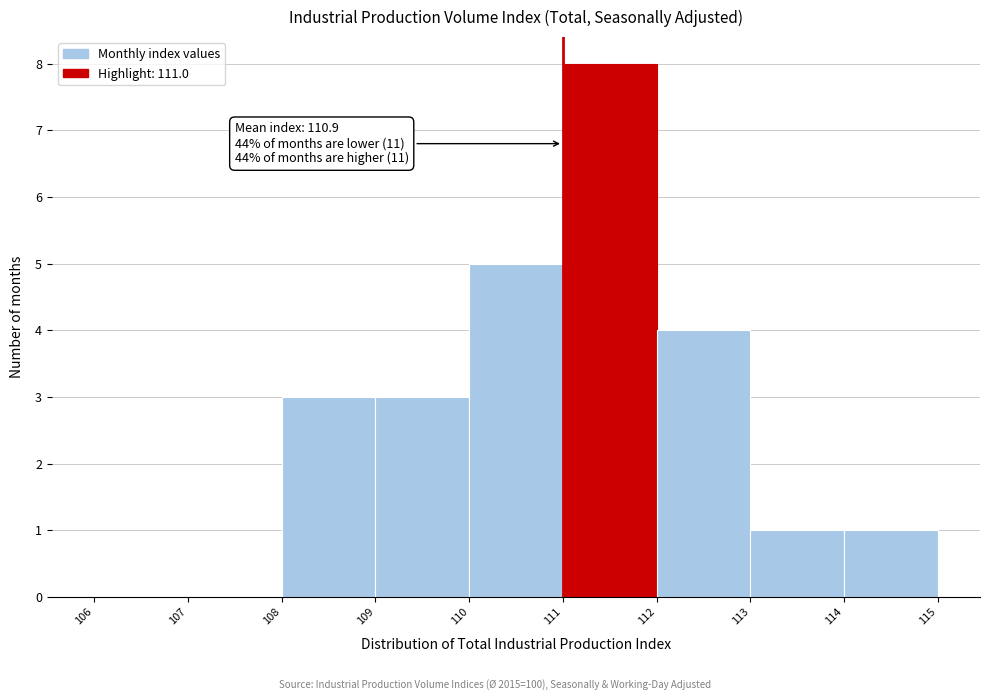

Which range on the x-axis has the tallest bar?

111 to 112